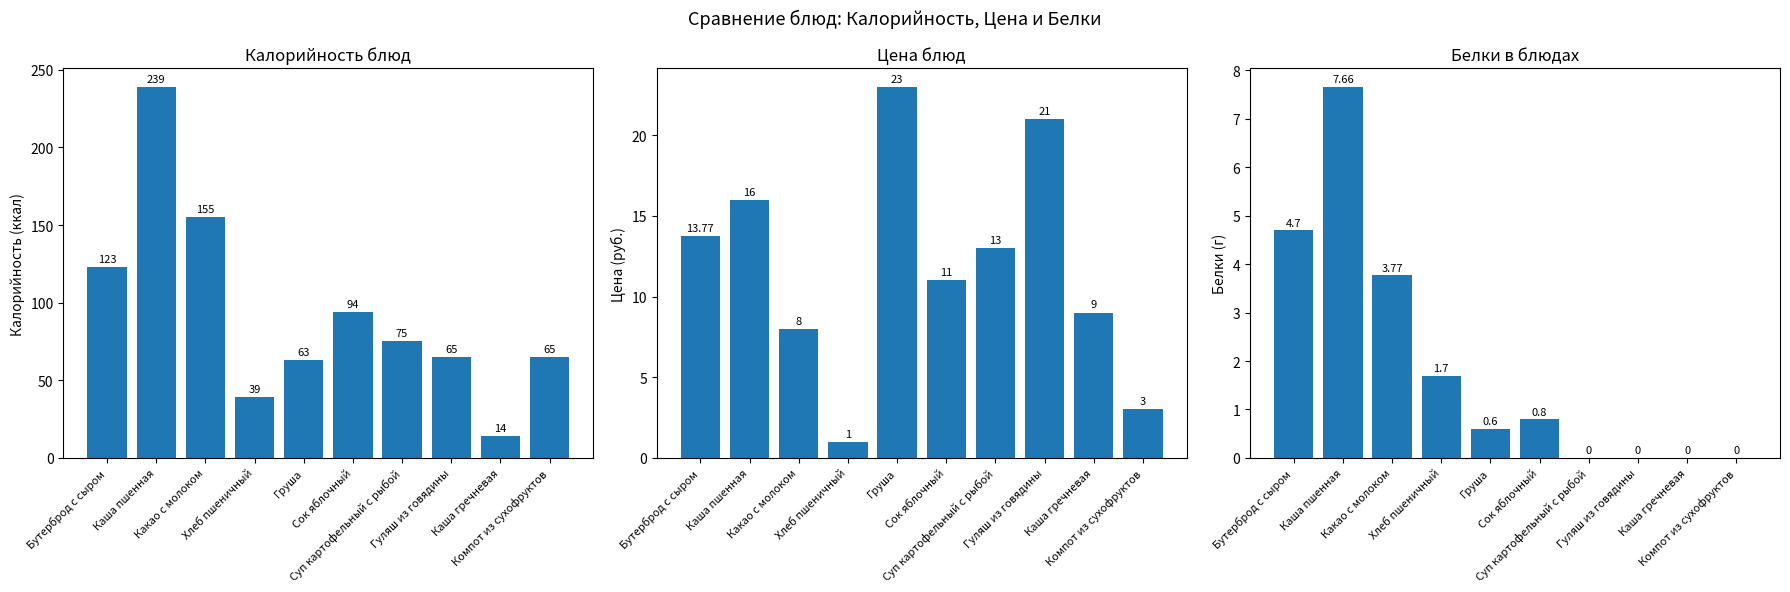

Rank the series at Суп картофельный с рыбой from highest to lowest value.

Калорийность, Цена, Белки